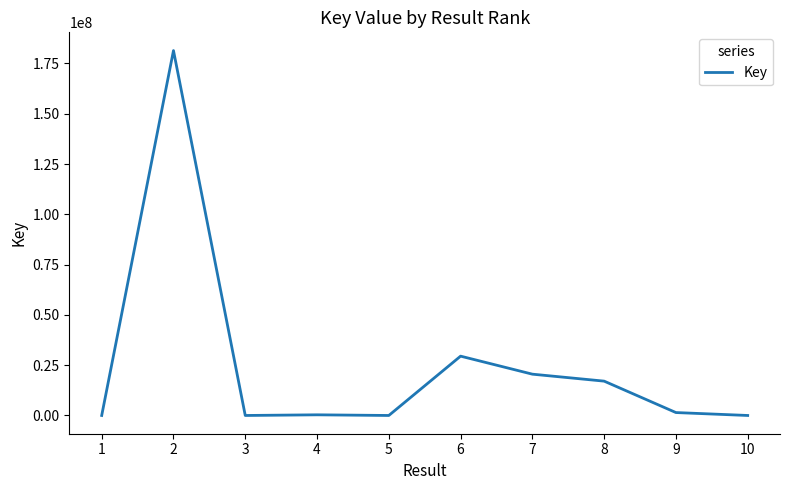

What is the maximum value shown in the chart?

181393167